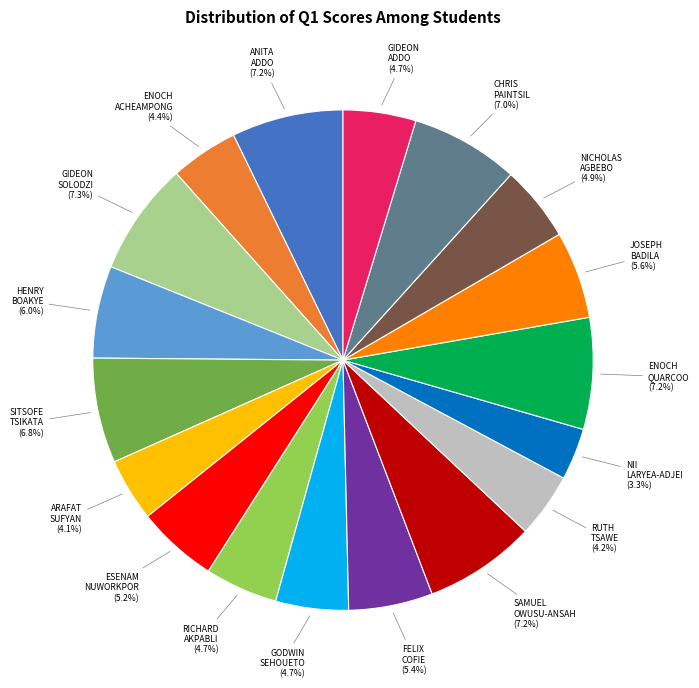

Is there a majority slice in this chart?

No